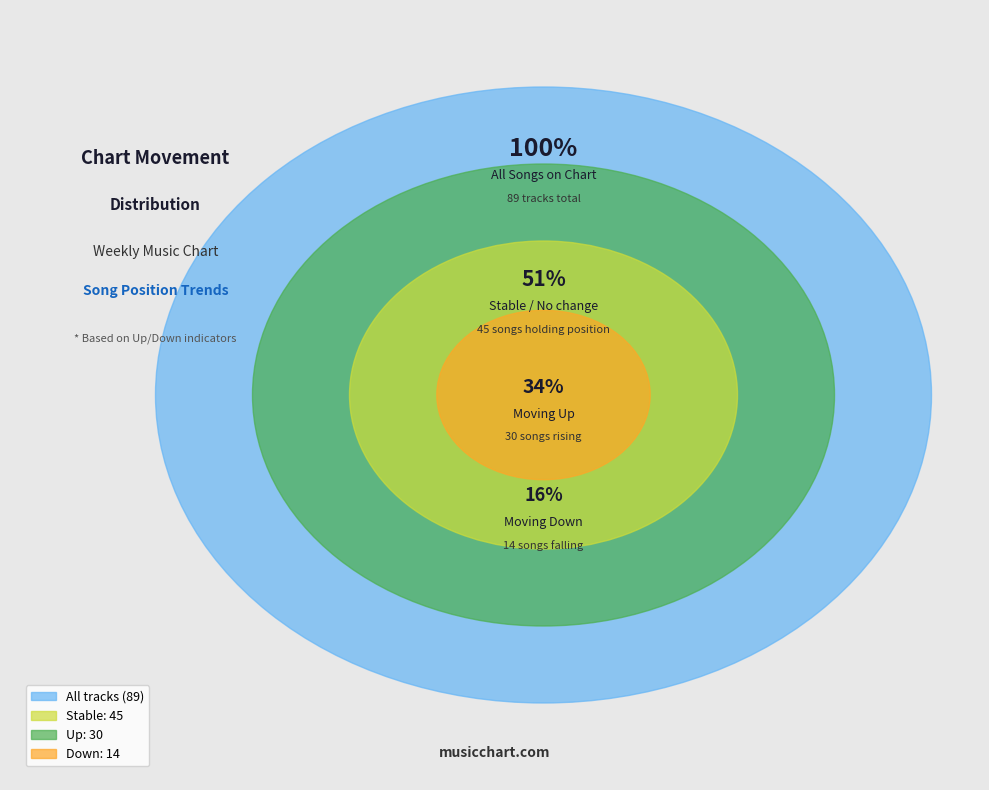

To the nearest percent, what is the difference between the - and down slice percentages?

35%